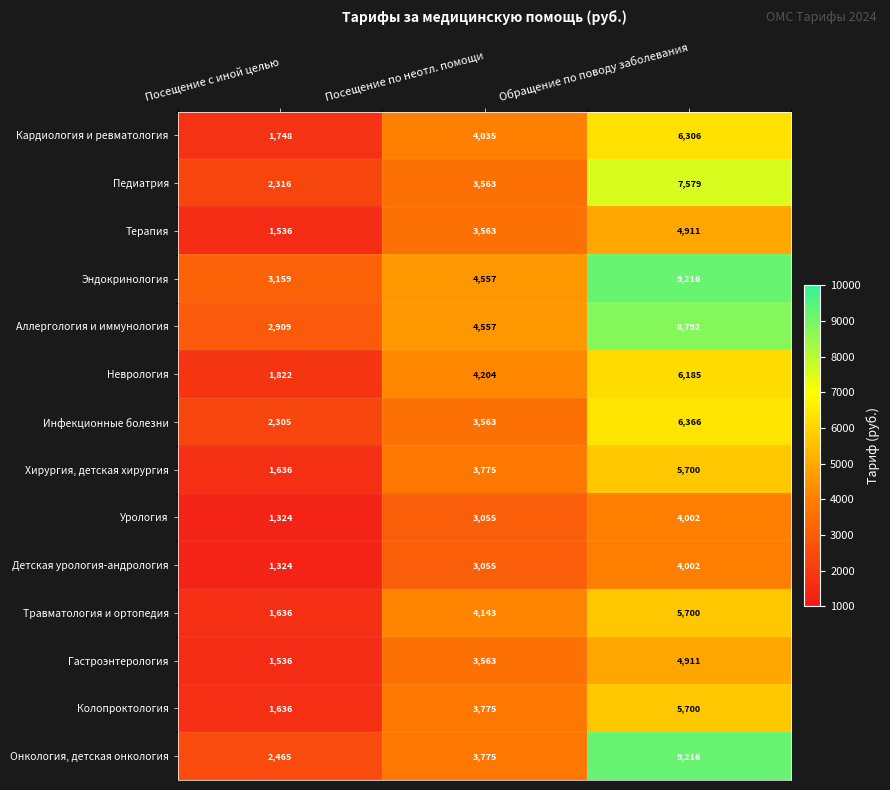

Rank the categories by Колопроктология value from highest to lowest.

Обращение по поводу заболевания, Посещение по неотл. помощи, Посещение с иной целью